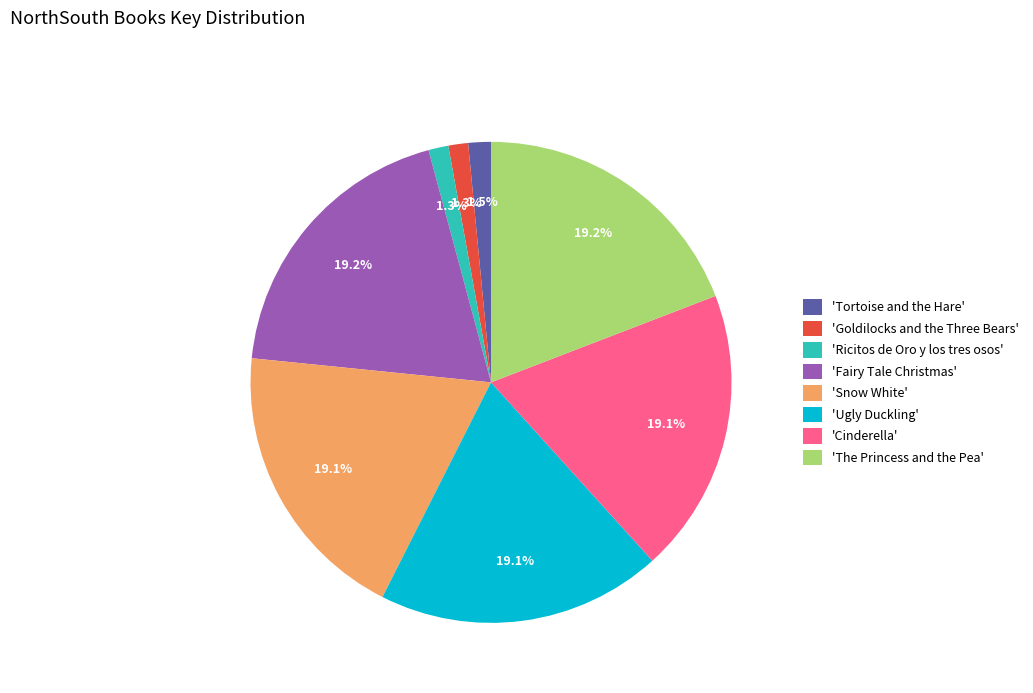

Which has a higher value, 'Fairy Tale Christmas' or 'Tortoise and the Hare'?

'Fairy Tale Christmas'